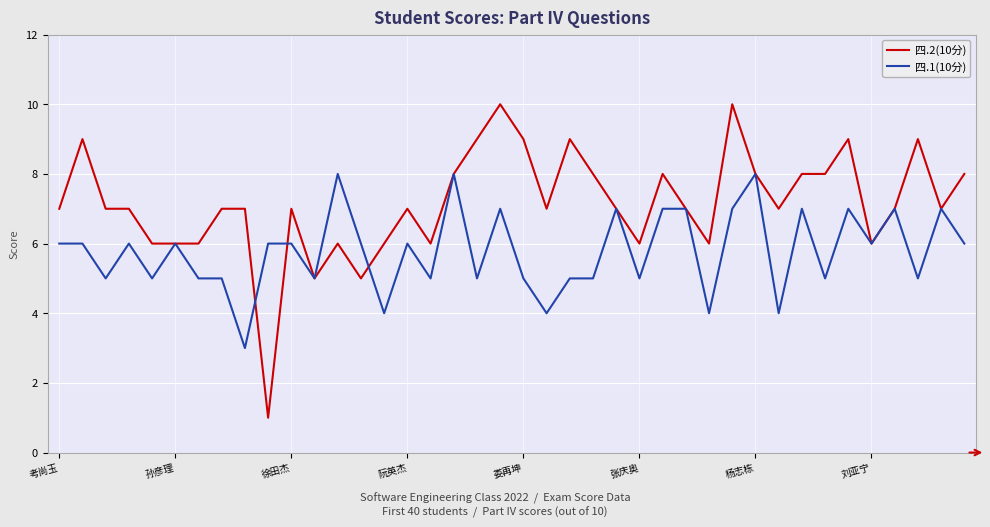

What is the difference between the maximum and minimum values in the 四.1(10分) series?

5